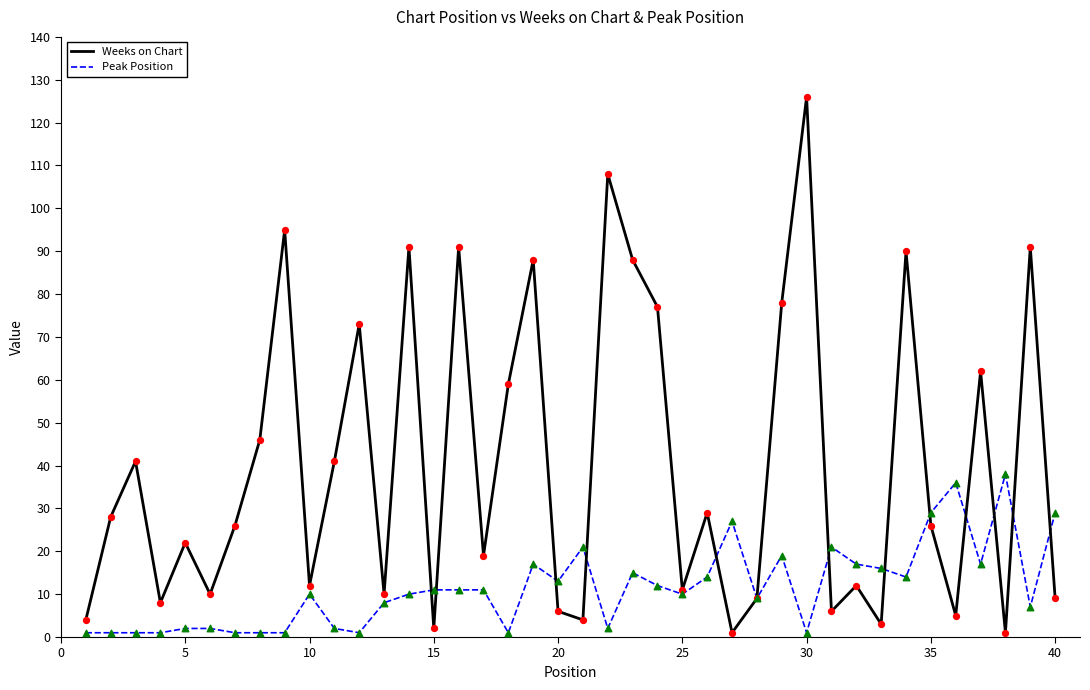

Which series has the largest range (max minus min)?

Weeks on Chart